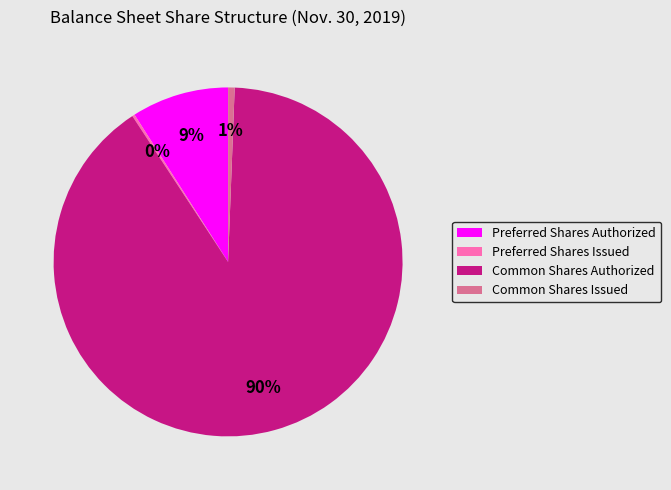

To the nearest percent, what is the difference between the Common Shares Authorized and Preferred Shares Authorized slice percentages?

81%